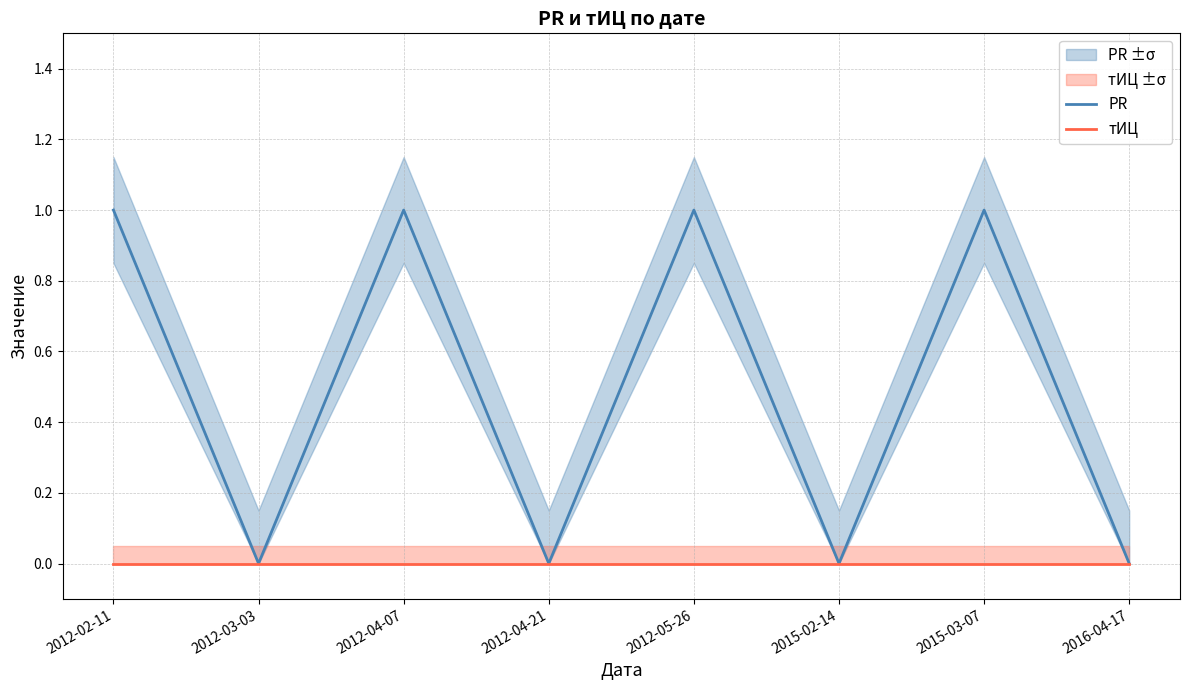

List the series in order of their overall mean, lowest first.

тИЦ, PR